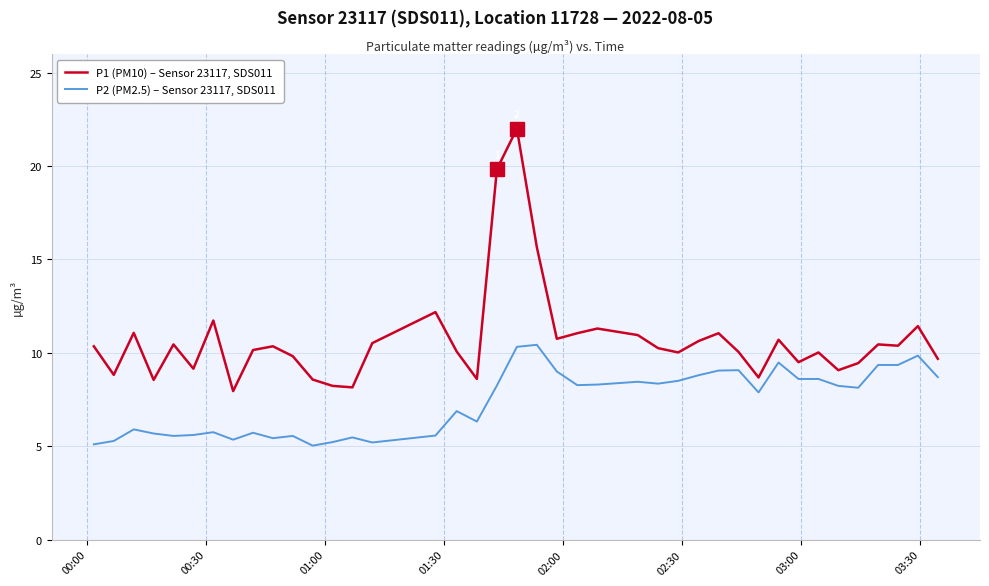

True or false: P1 (PM10) – Sensor 23117, SDS011 and P2 (PM2.5) – Sensor 23117, SDS011 cross at least once.

False